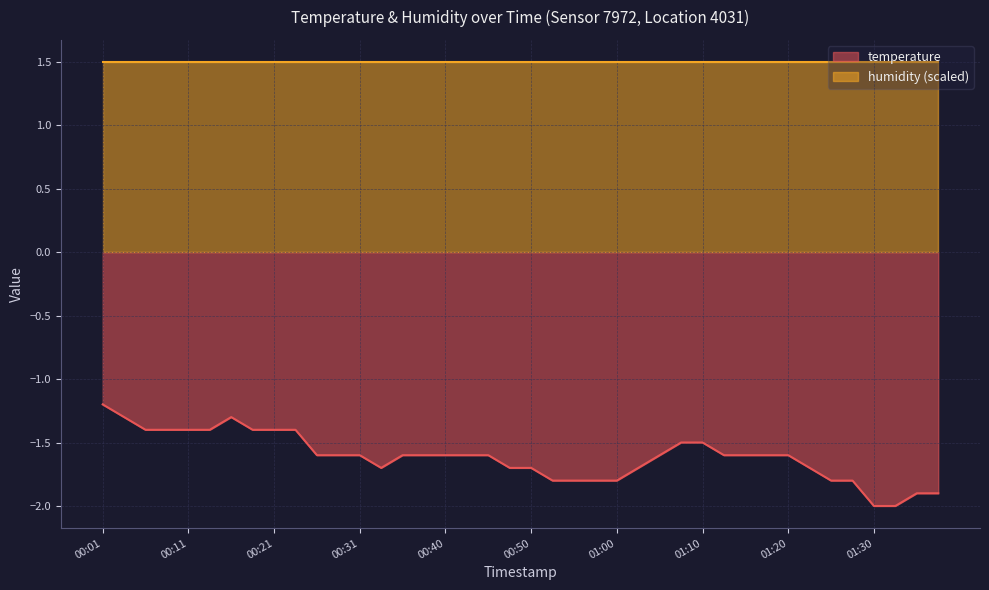

What is the sum of all values?

-64.5